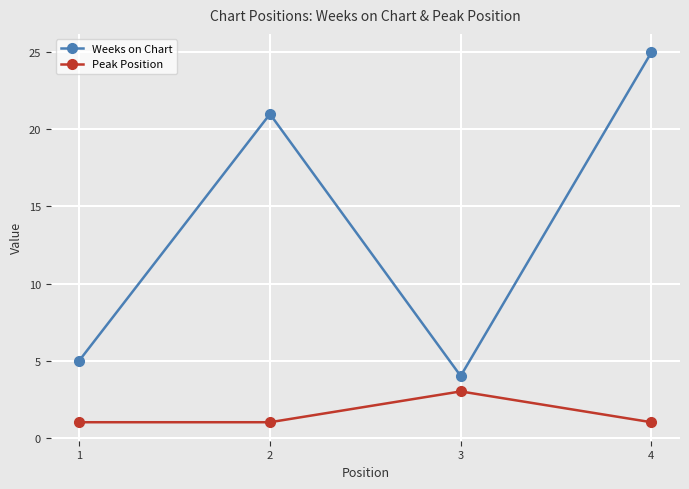

At which category is the sum across all series the highest?

4